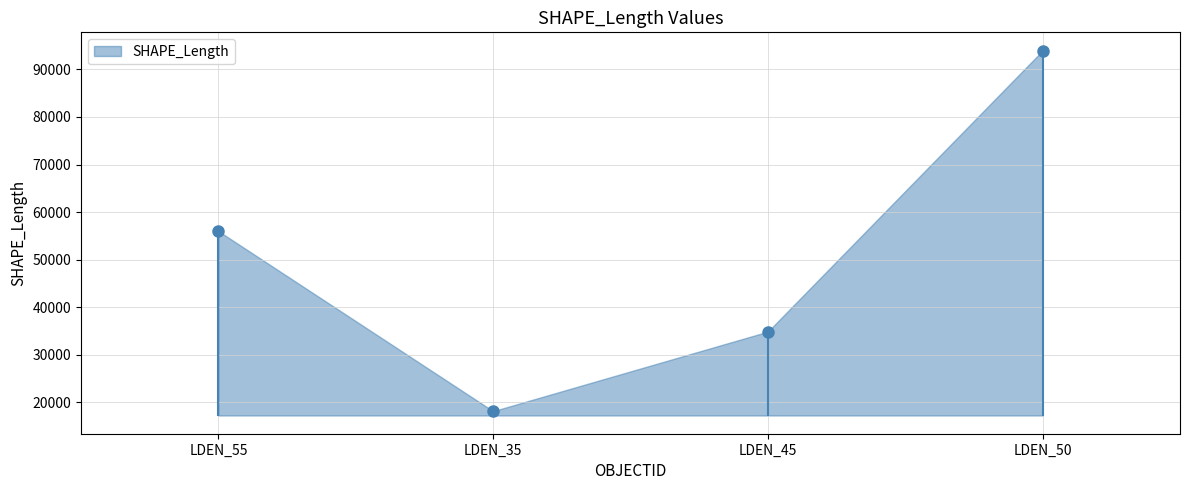

Reading left to right, transcribe all the data shown in this chart.

56010.5	18165.0	34876.9	93944.9